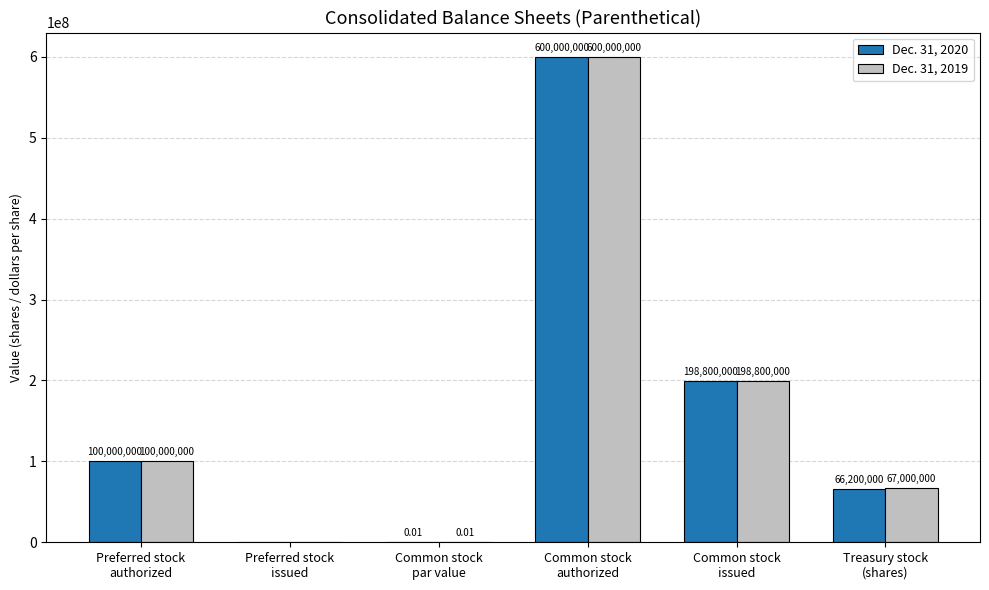

What is the sum of all Dec. 31, 2019 values?

965800000.0